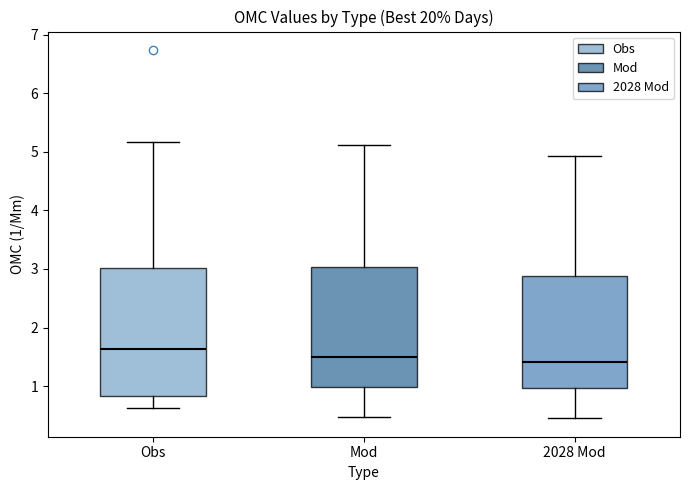

Which box's median line is the highest?

Obs